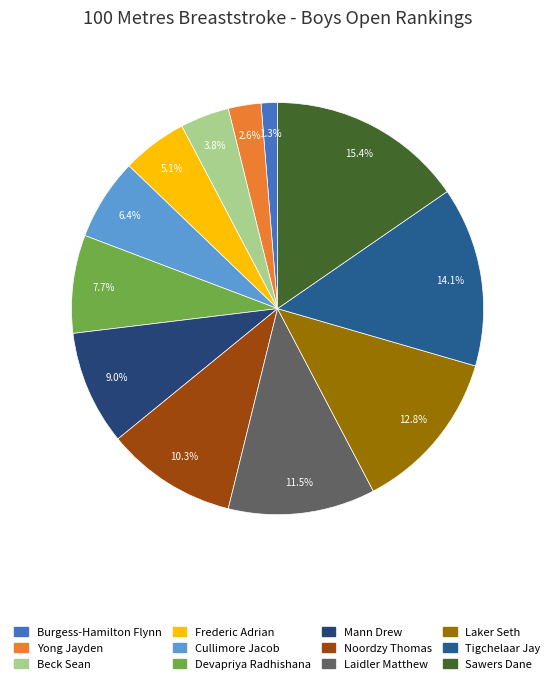

How much of the chart is everything except Mann Drew?

91.0%